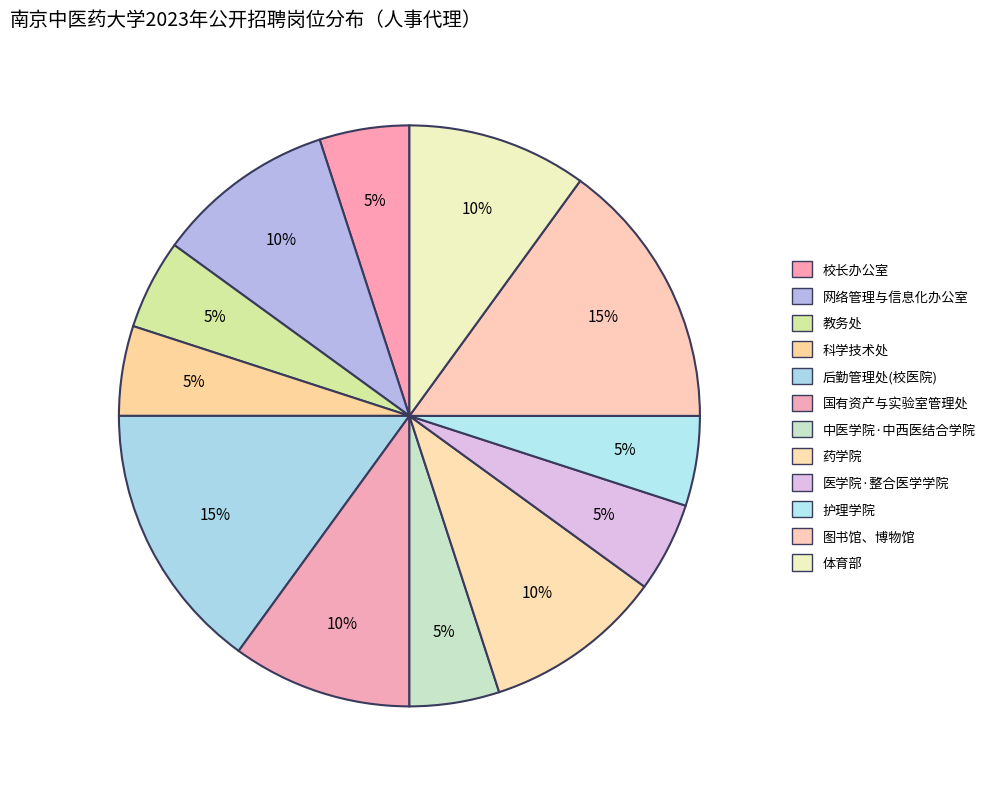

Is there any slice that represents more than half of the pie?

No